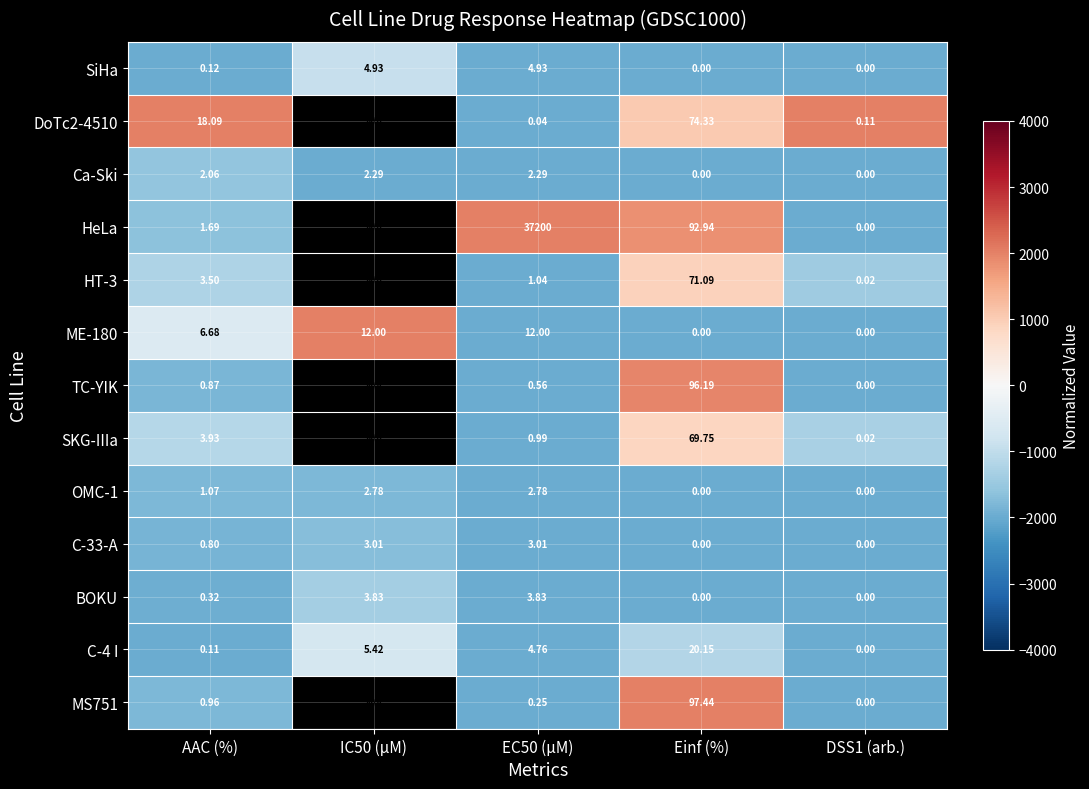

Which has a higher value, AAC (%) or DSS1 (arb.)?

AAC (%)